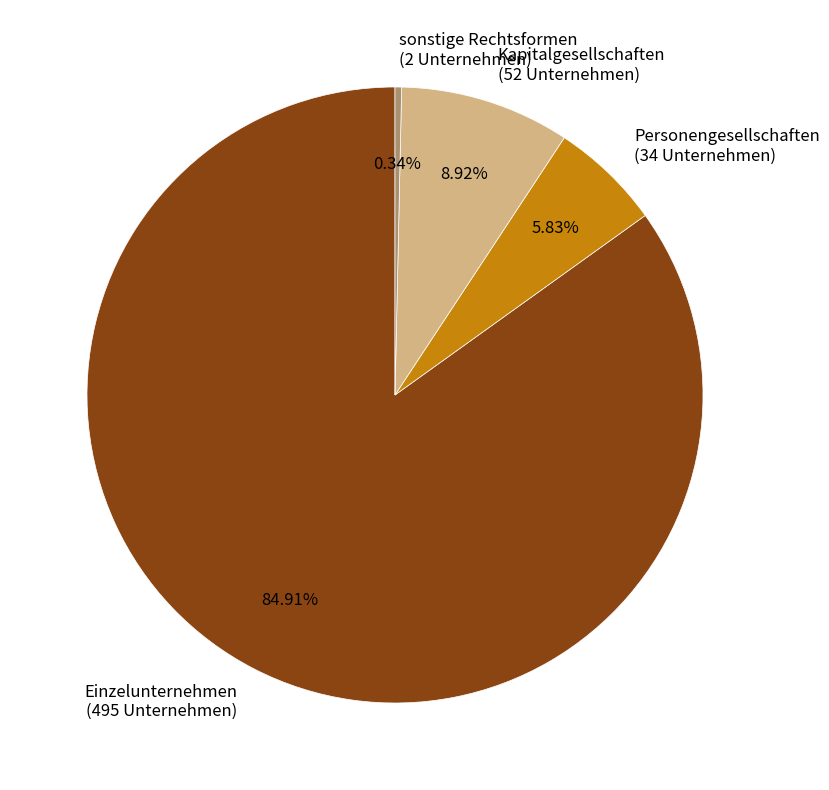

Rank the categories by value from lowest to highest.

sonstige Rechtsformen, Personengesellschaften, Kapitalgesellschaften, Einzelunternehmen